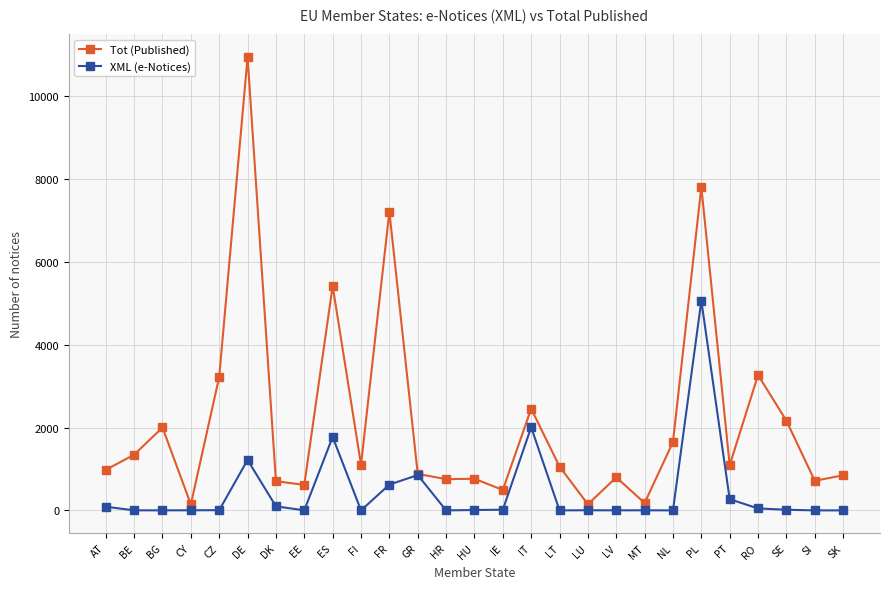

Where is Tot (Published) nearest to the value 5542?

ES